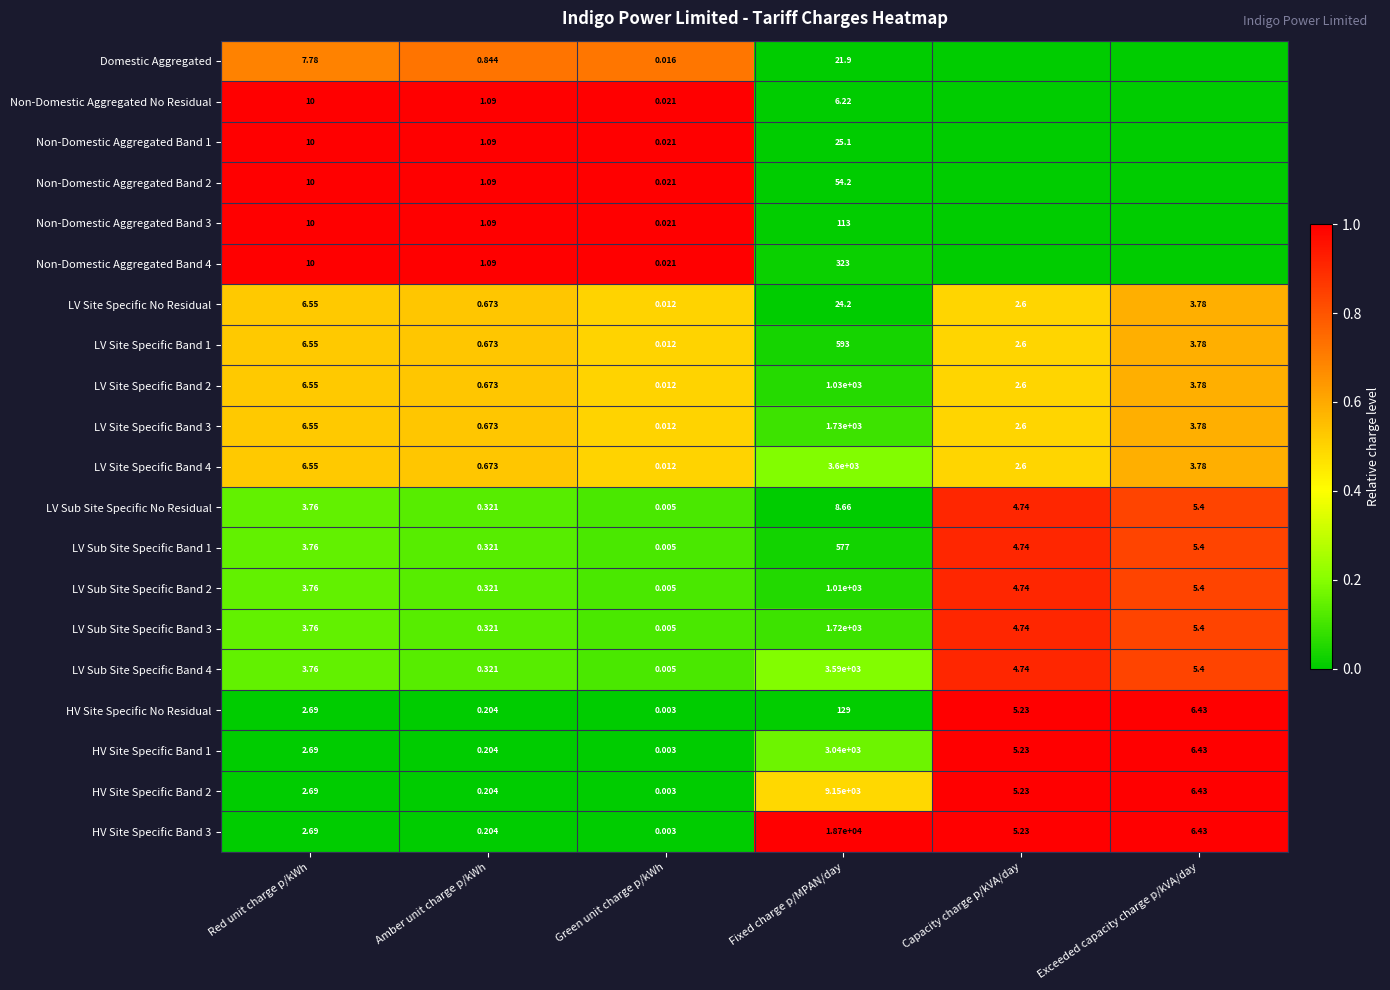

Is the value of LV Sub Site Specific Band 2 at Red unit charge p/kWh greater than the value of LV Site Specific Band 2 at Capacity charge p/kVA/day?

Yes